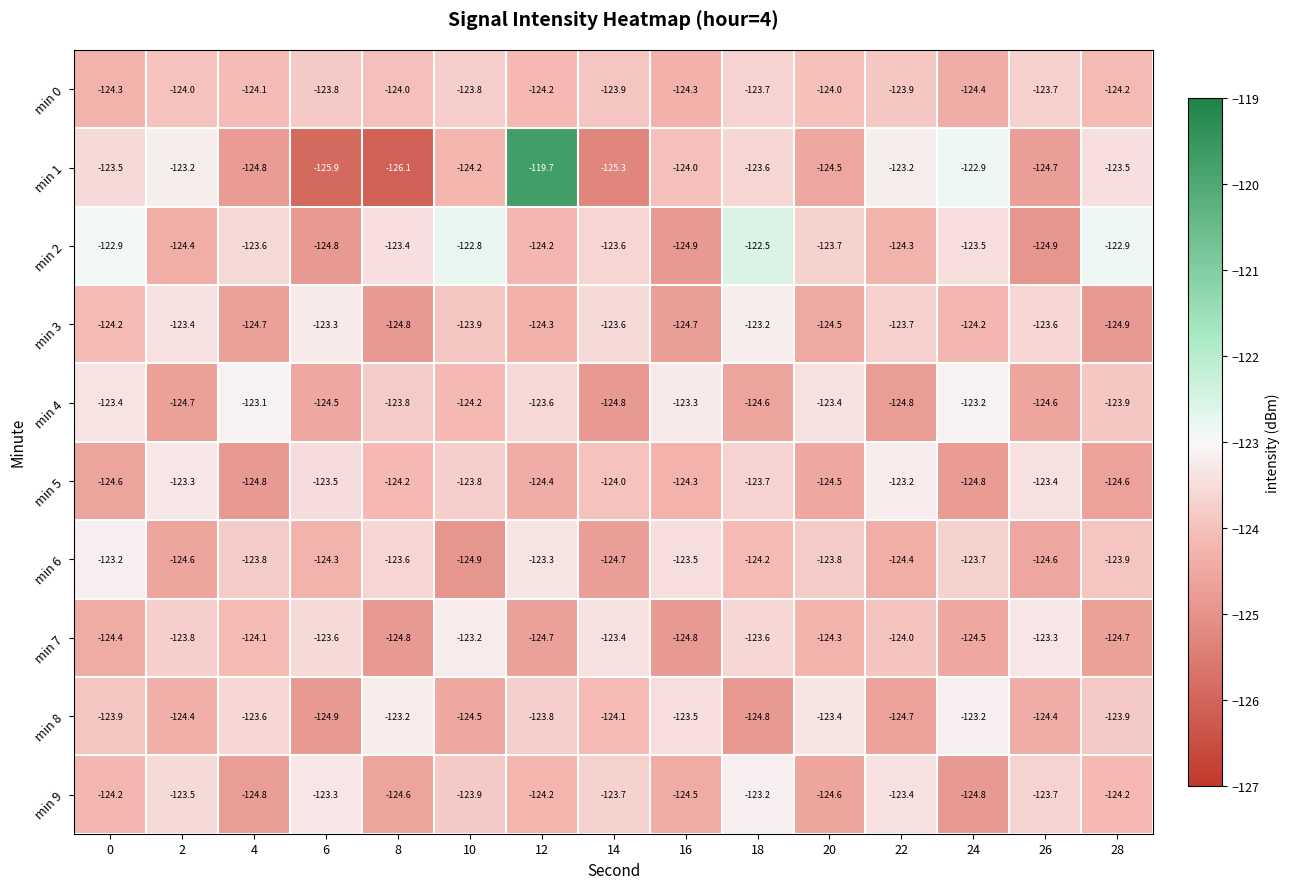

Which series has the widest spread of values?

min 1